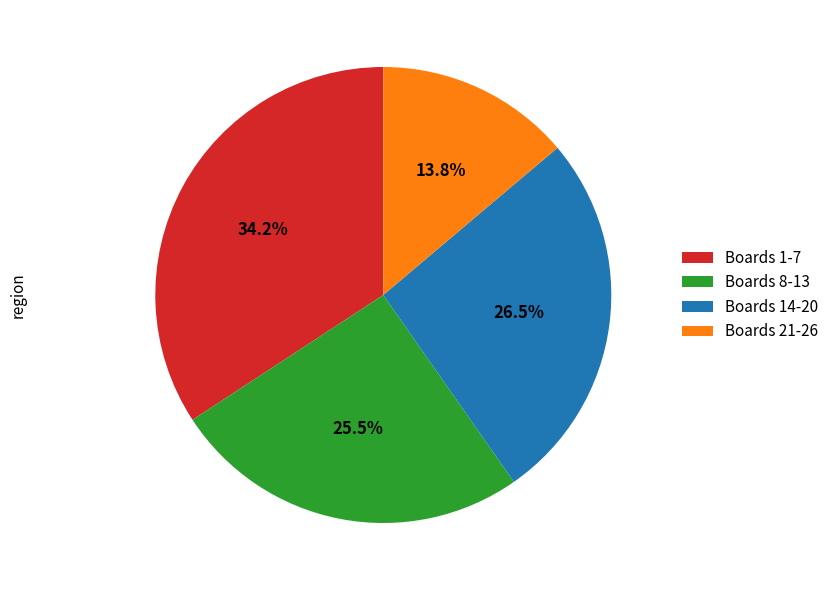

Does any single category account for the majority?

No